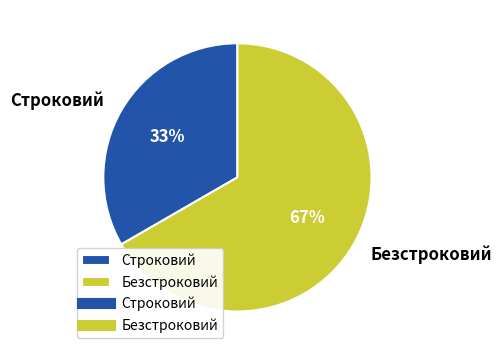

To the nearest percent, what is the average slice percentage?

50%